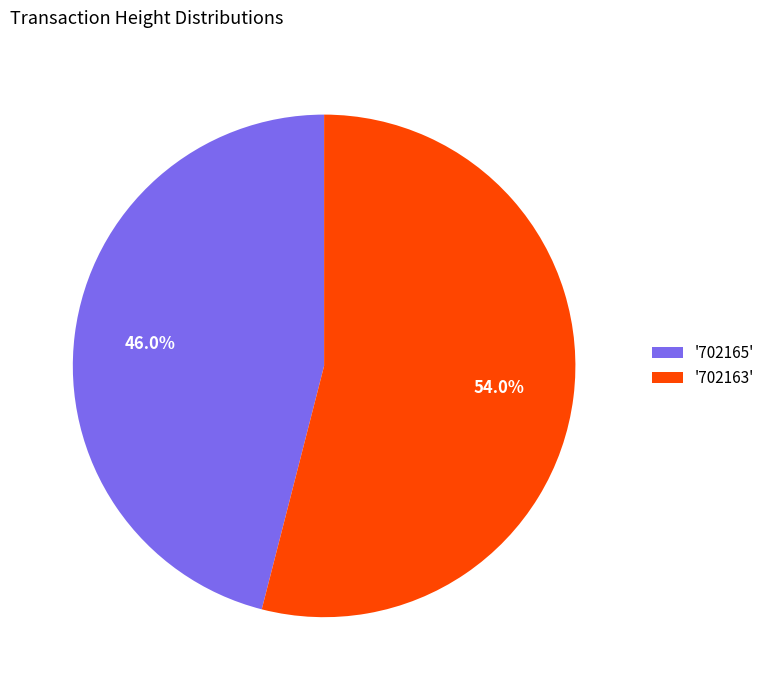

Is there any slice that represents more than half of the pie?

Yes